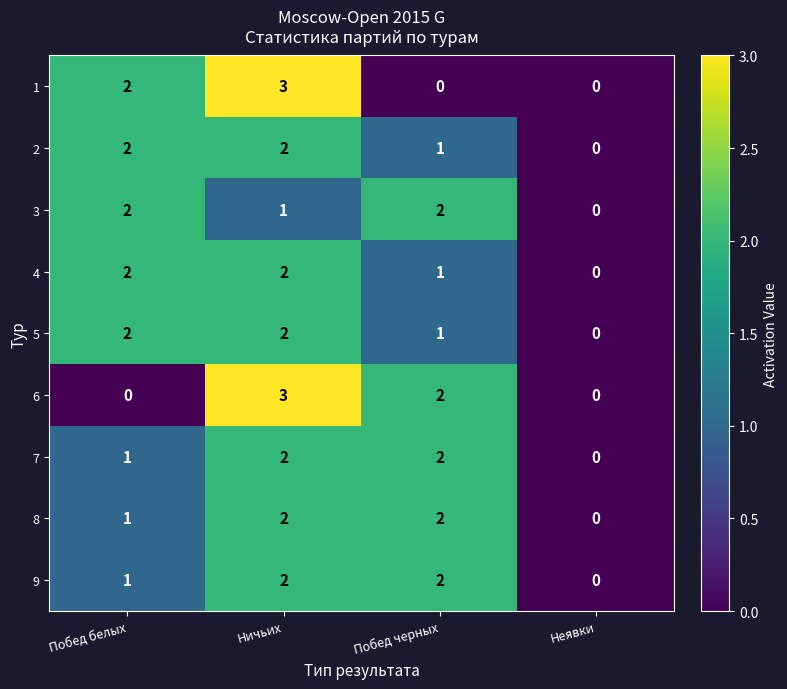

Count the number of categories in the chart.

4